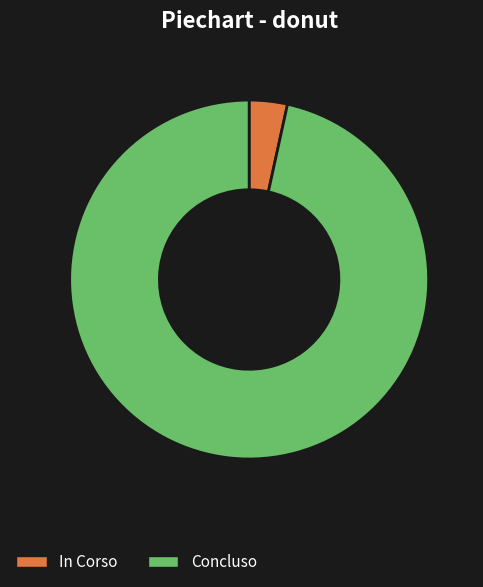

The Concluso slice represents 15% of the pie. True or false?

False